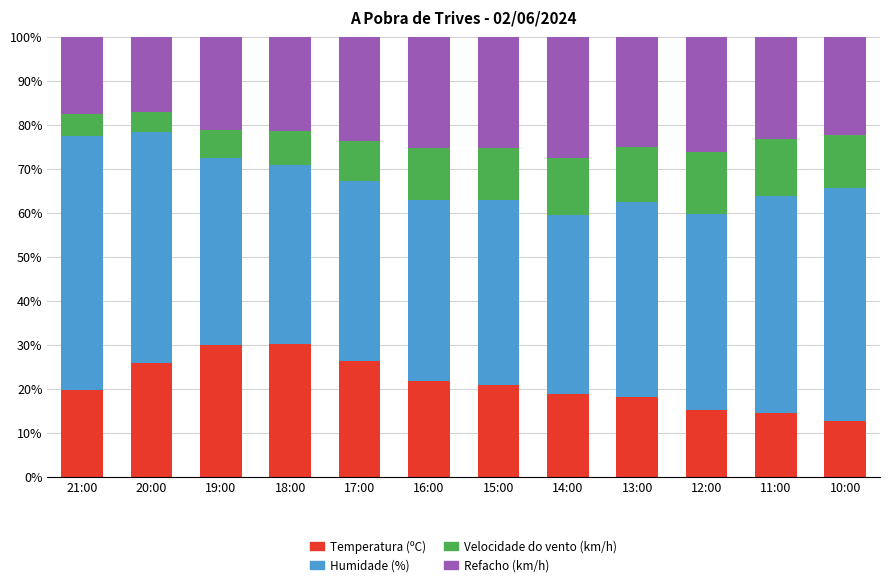

What is the minimum value for Temperatura (ºC)?

12.6